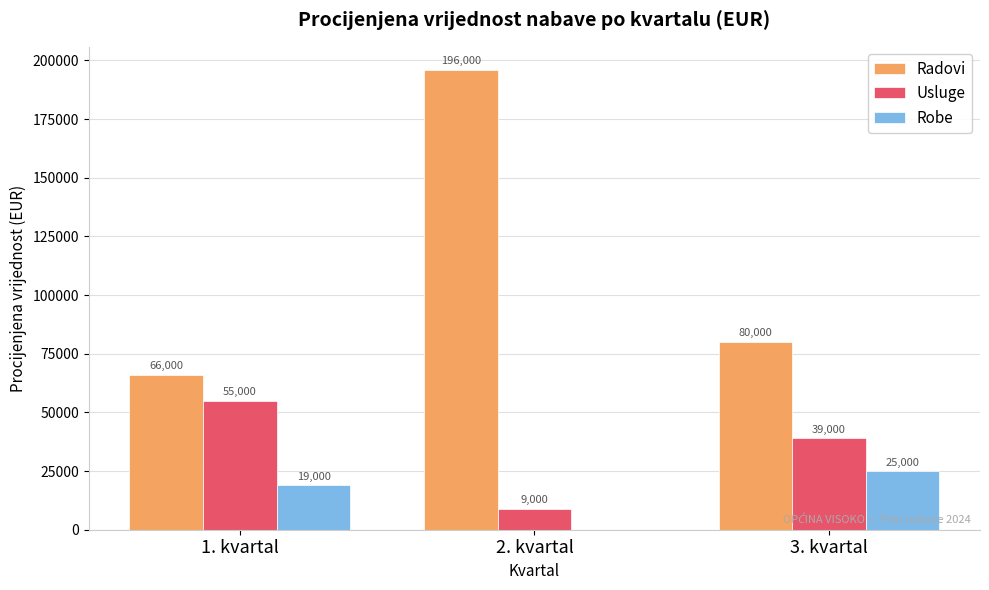

Count the number of data series in this chart.

3